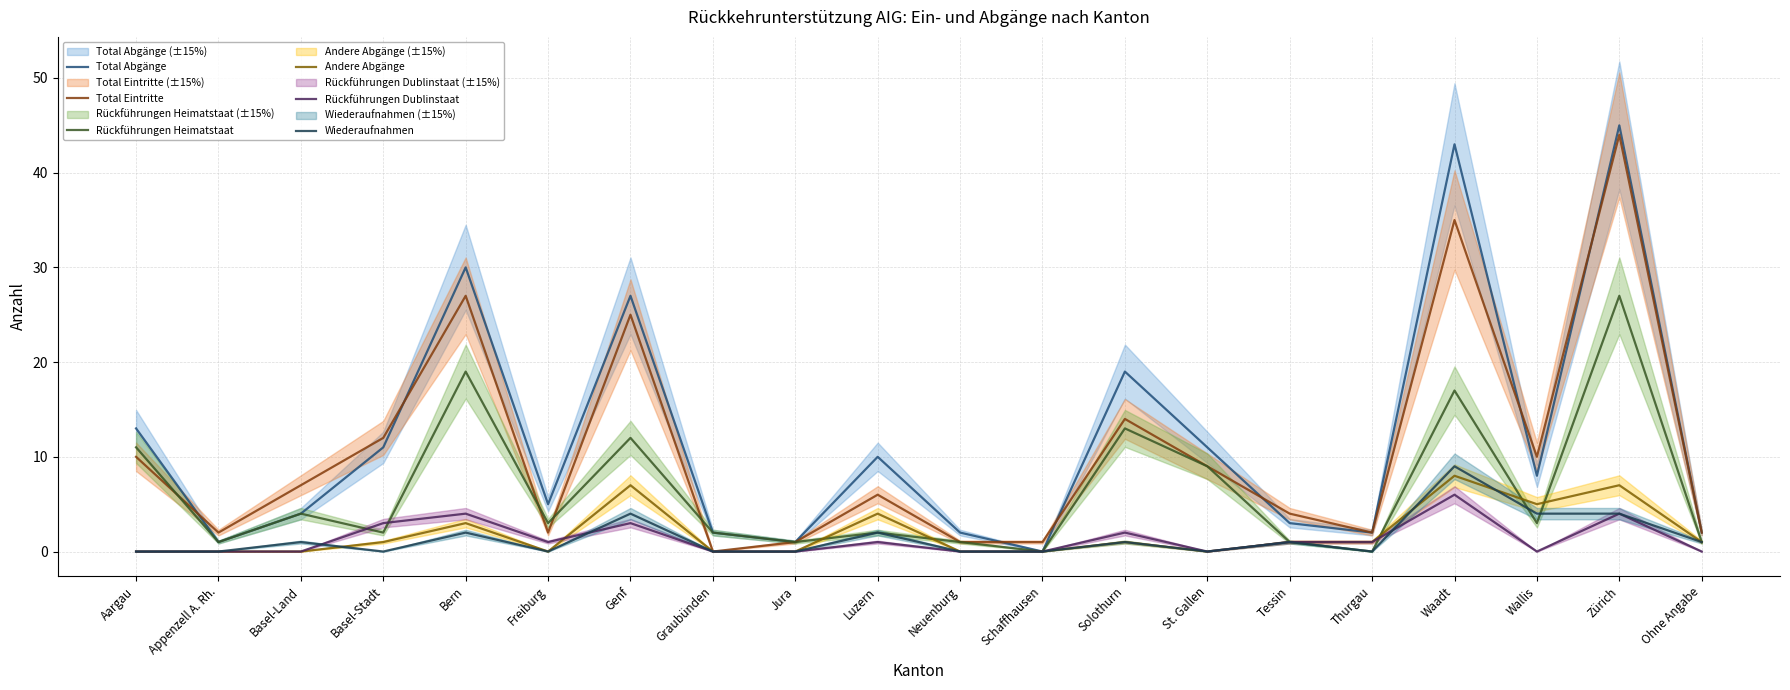

What position from the left is Jura?

9